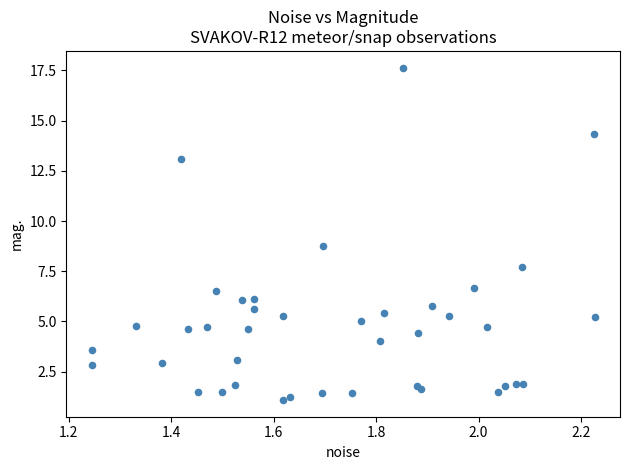

What Y value in the scatter plot is closest to 9?

8.8